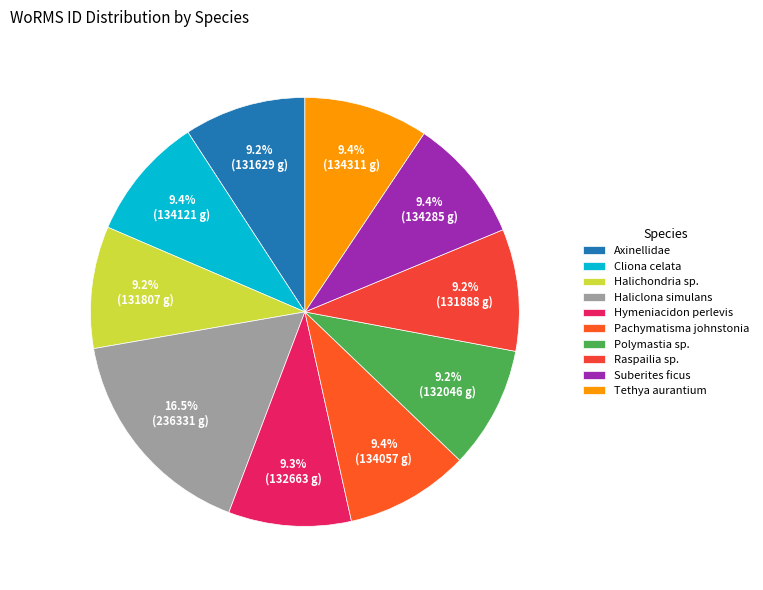

Which category has the smallest portion of the pie?

Axinellidae